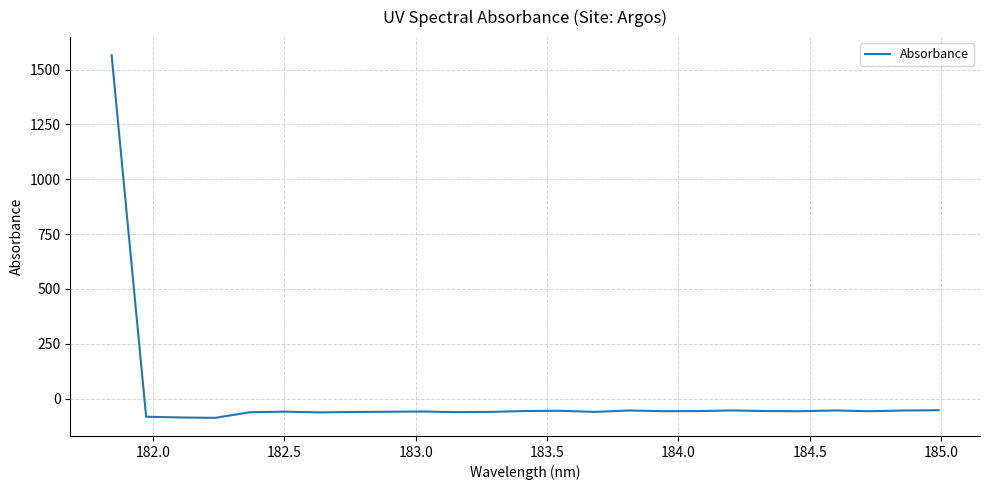

What is the greatest value displayed?

1565.6